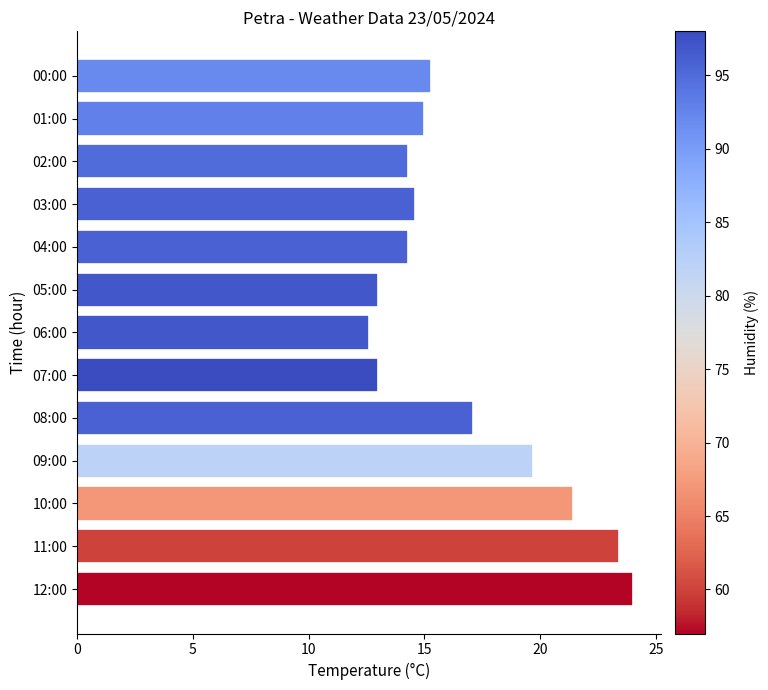

Where is the data nearest to the value 18?

08:00